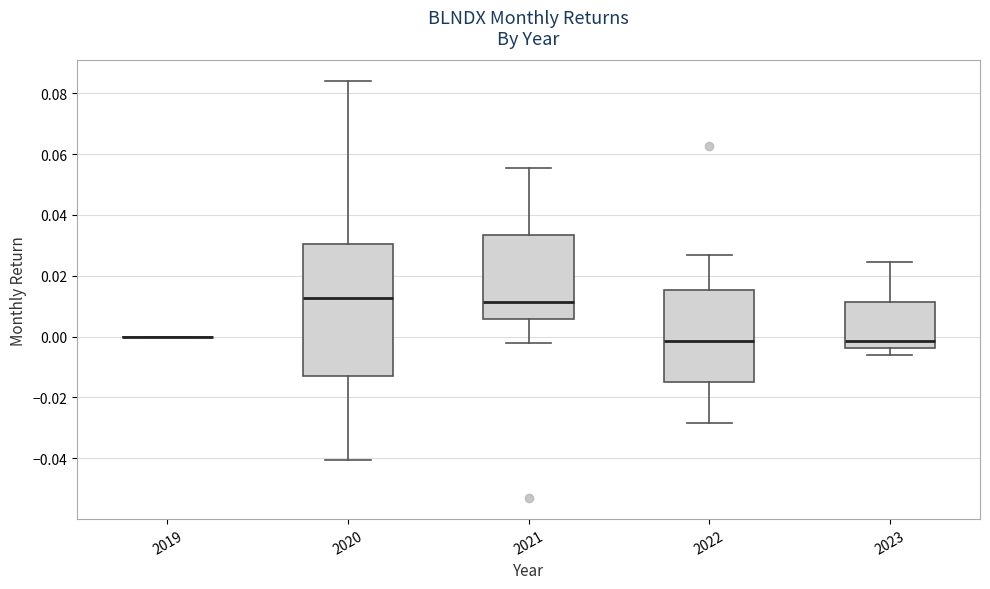

Which box is the tallest, from its lower edge to its upper edge?

2020